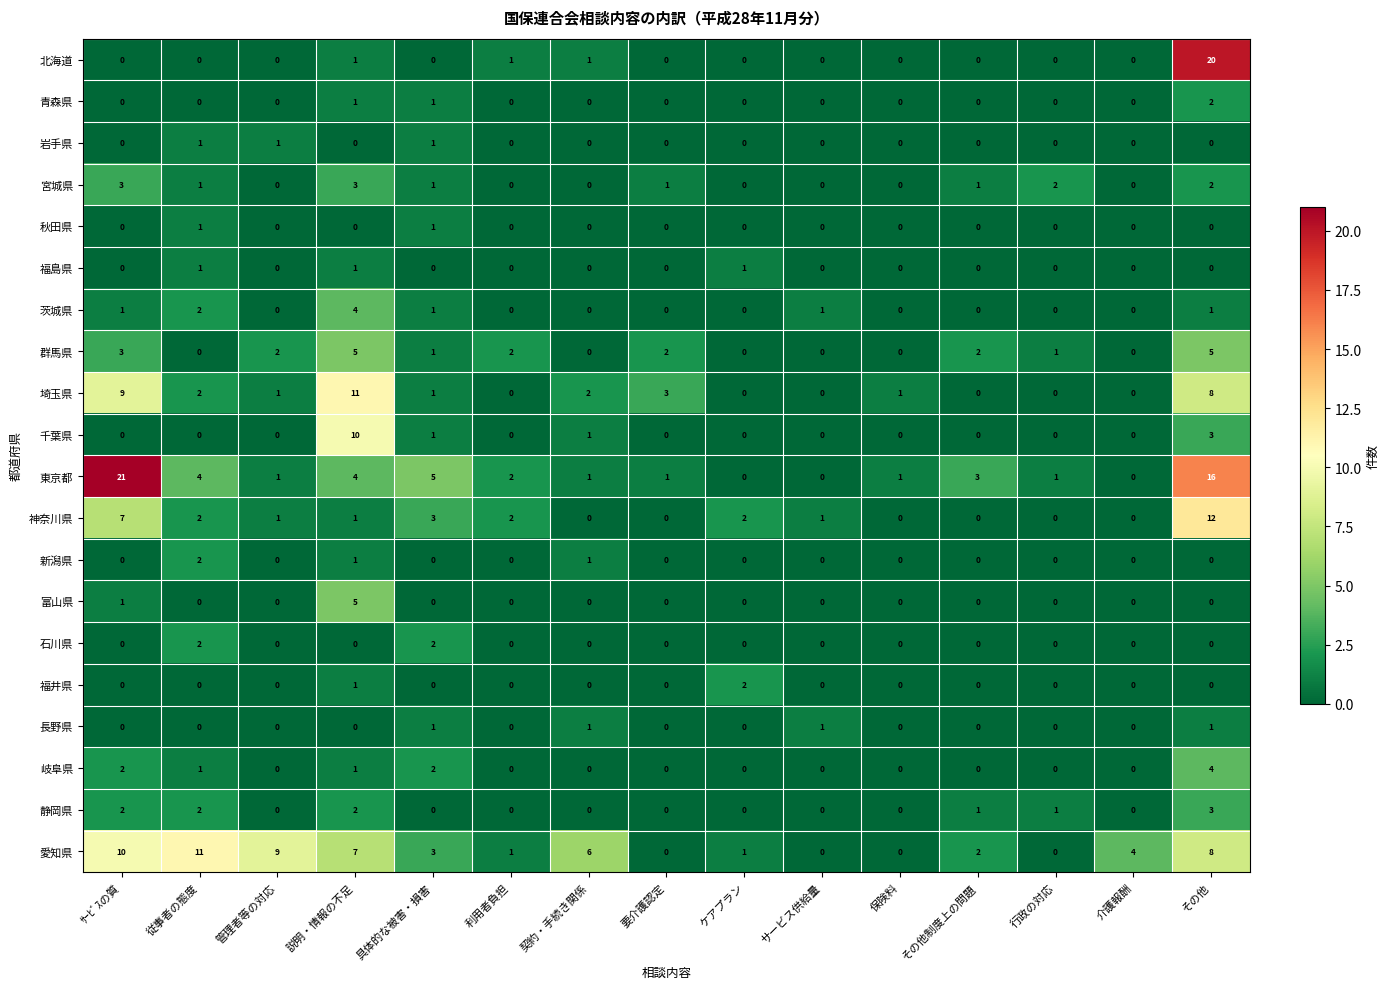

Which category has the highest value across all series?

ｻｰﾋﾞｽの質